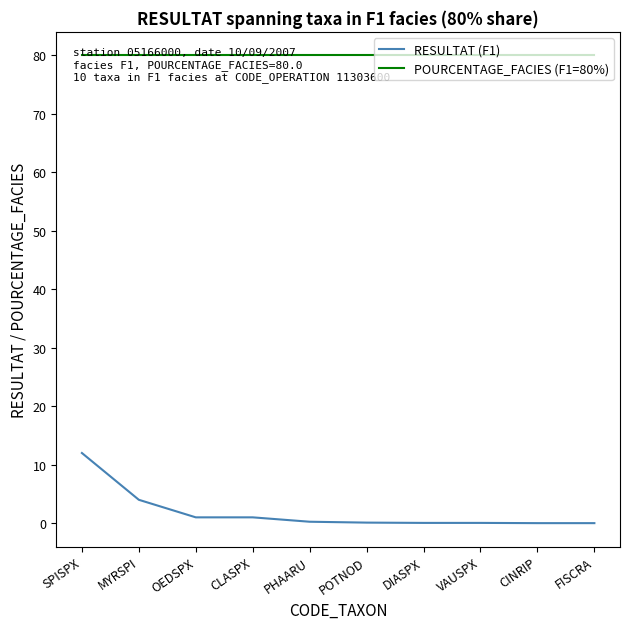

What is the approximate value of POURCENTAGE_FACIES (F1=80%) at DIASPX?

80.0